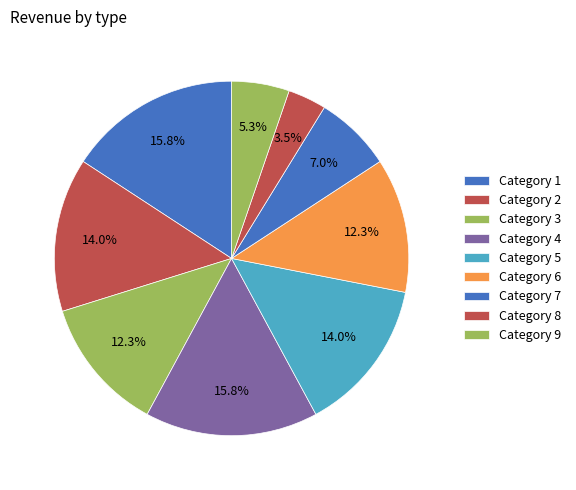

Count the number of slices in the pie.

9